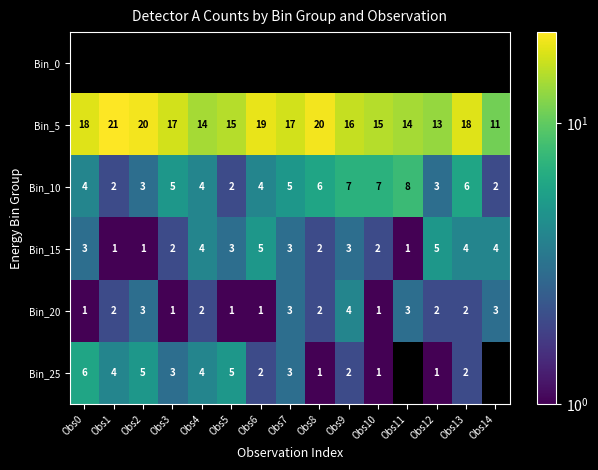

What is the difference between the Bin_25 values at Obs13 and Obs5?

3